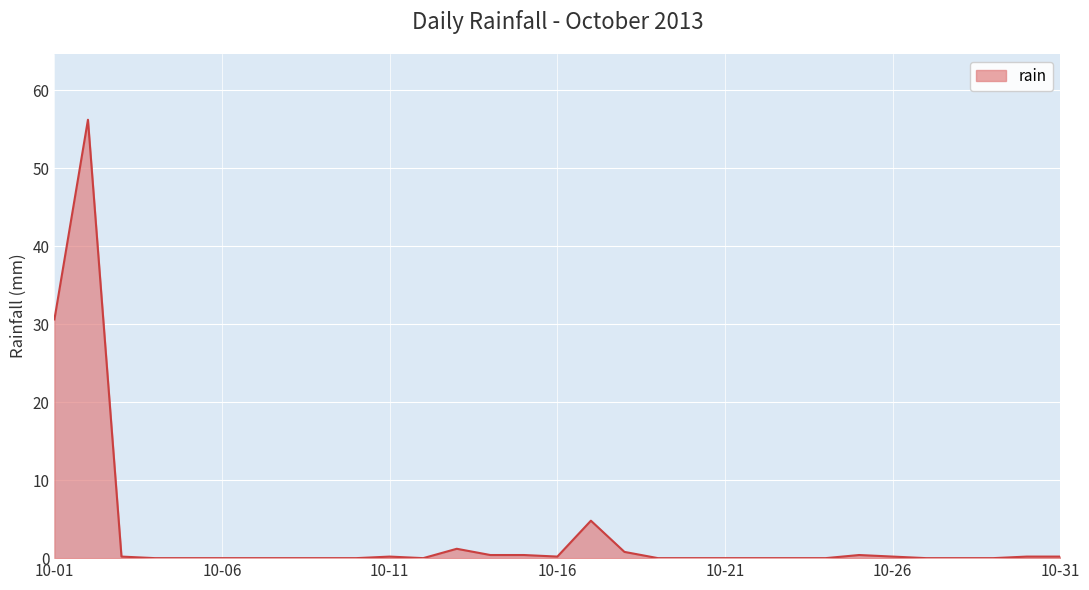

What is the maximum value shown in the chart?

56.2